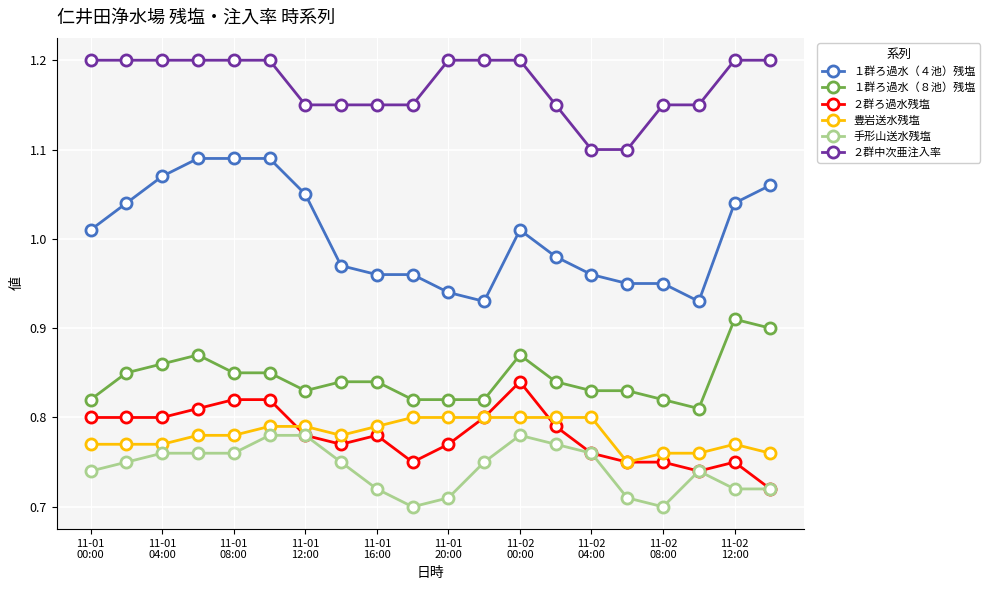

True or false: ２群ろ過水残塩 and ２群中次亜注入率 intersect in this chart.

False